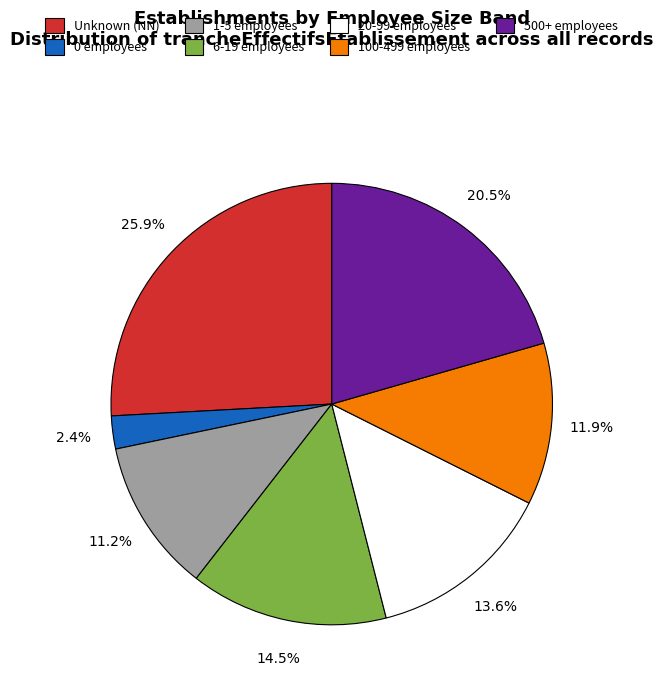

Rank the categories by value from highest to lowest.

Unknown (NN), 500+ employees, 6-19 employees, 20-99 employees, 100-499 employees, 1-5 employees, 0 employees